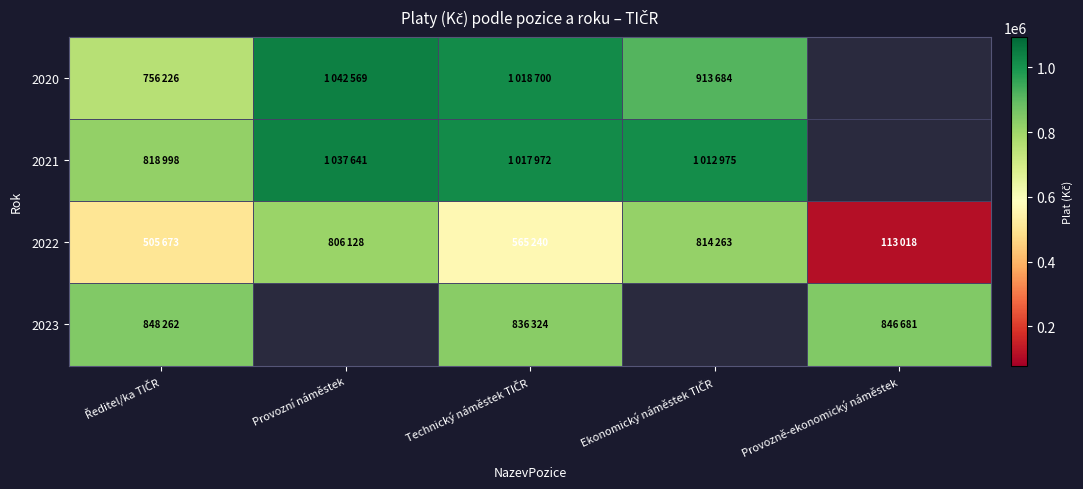

What is the average value of the 2022 series?

560864.4